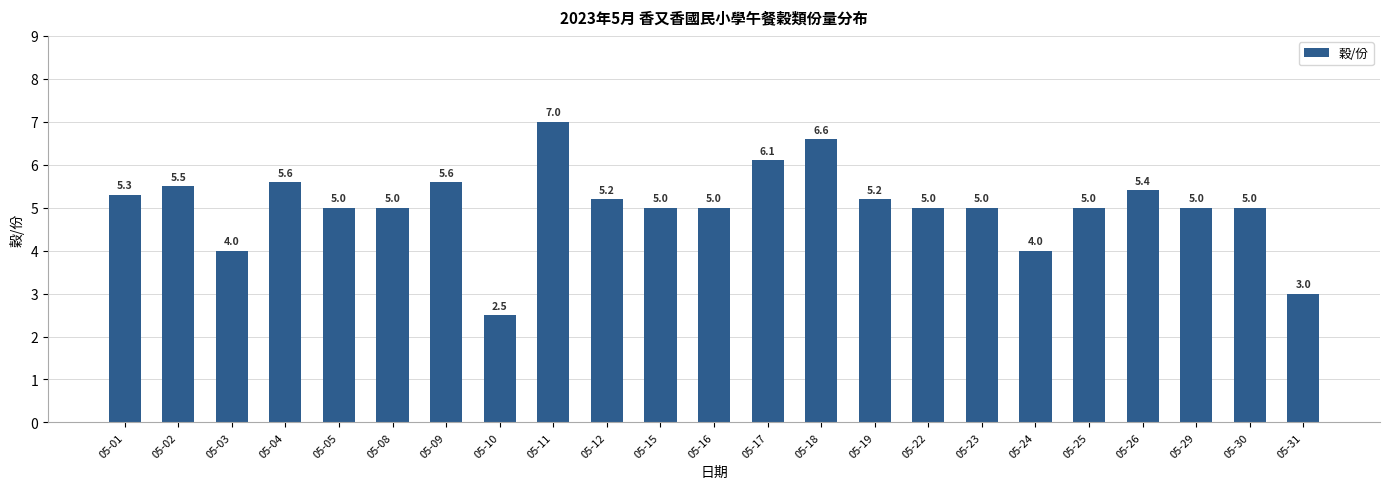

What is the sum of the values at 05-11 and 05-12?

12.2